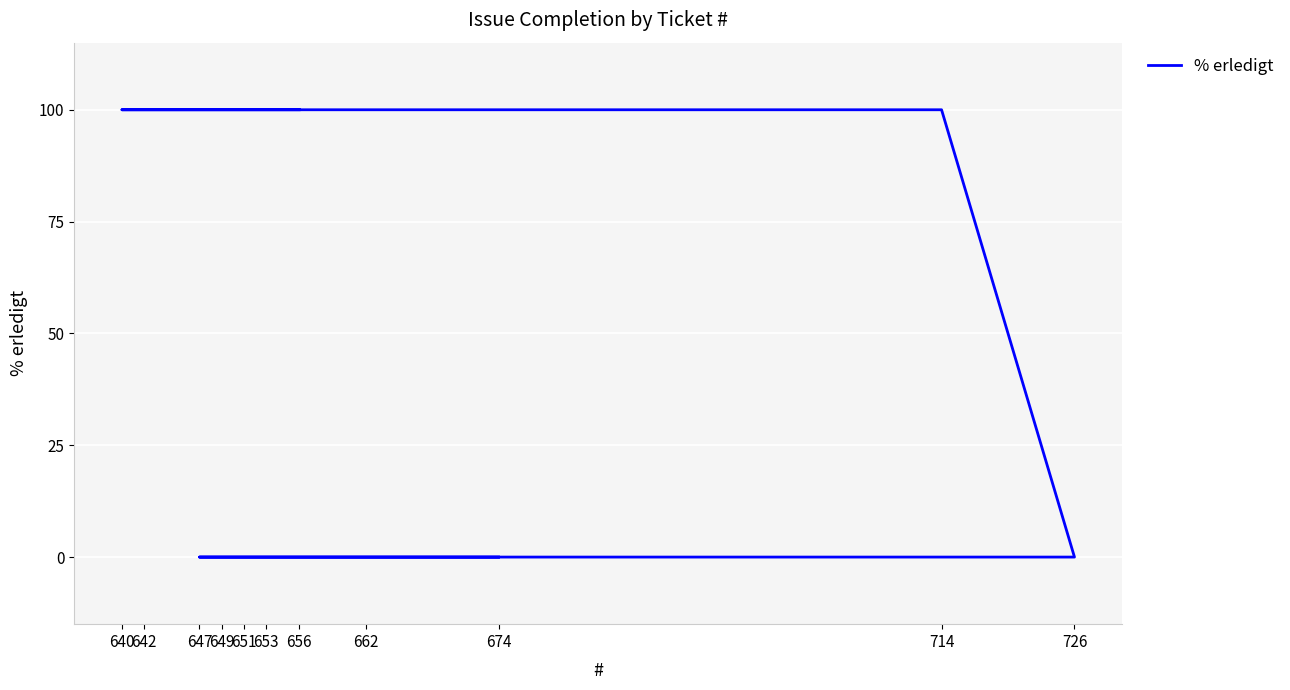

What is the difference between the values at 662 and 647?

100